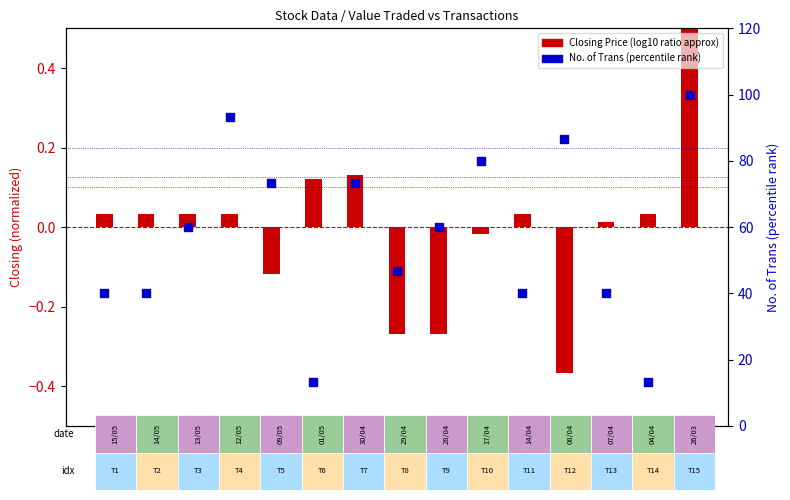

What is the total value across all series at 12/05?

93.4